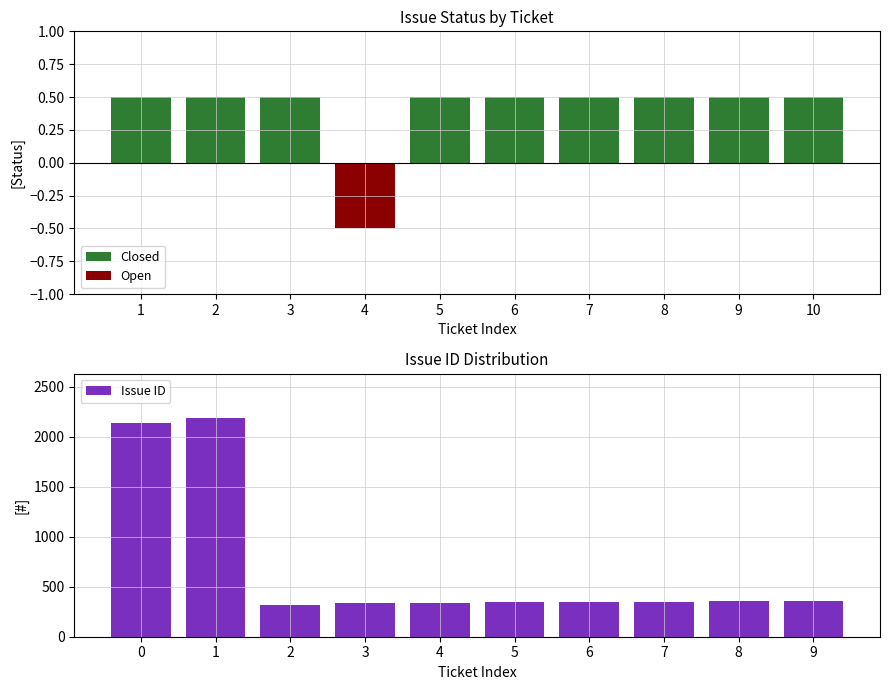

Are the bars horizontal?

No